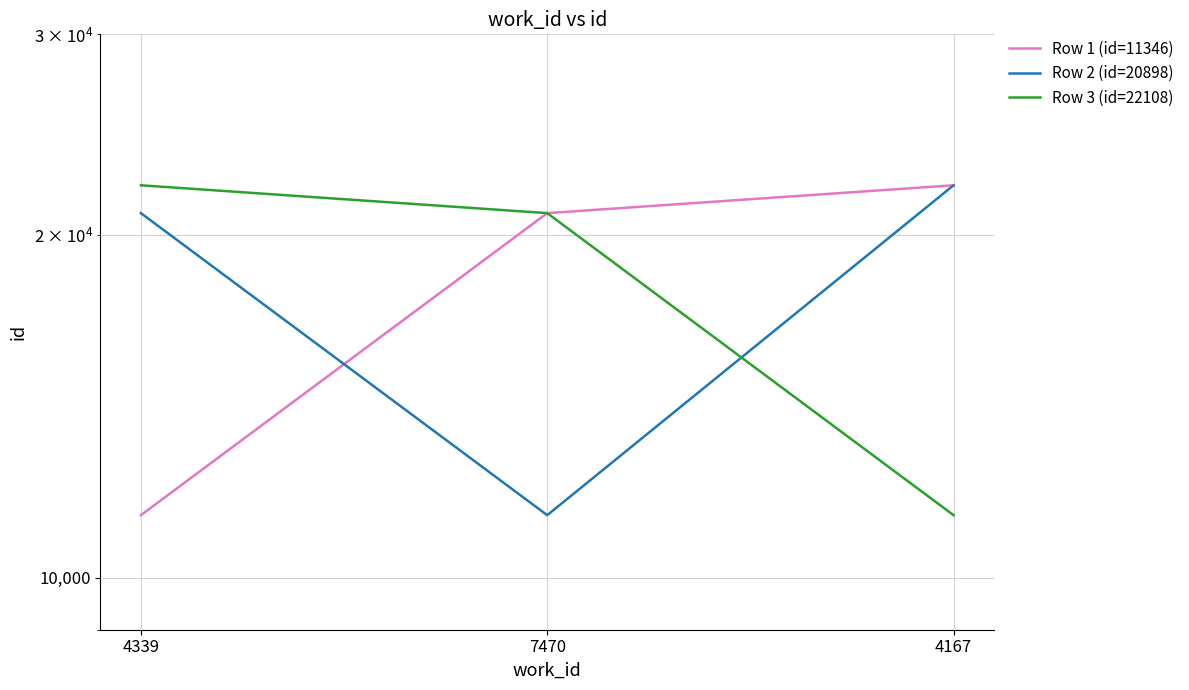

Does the chart have visible grid lines?

Yes